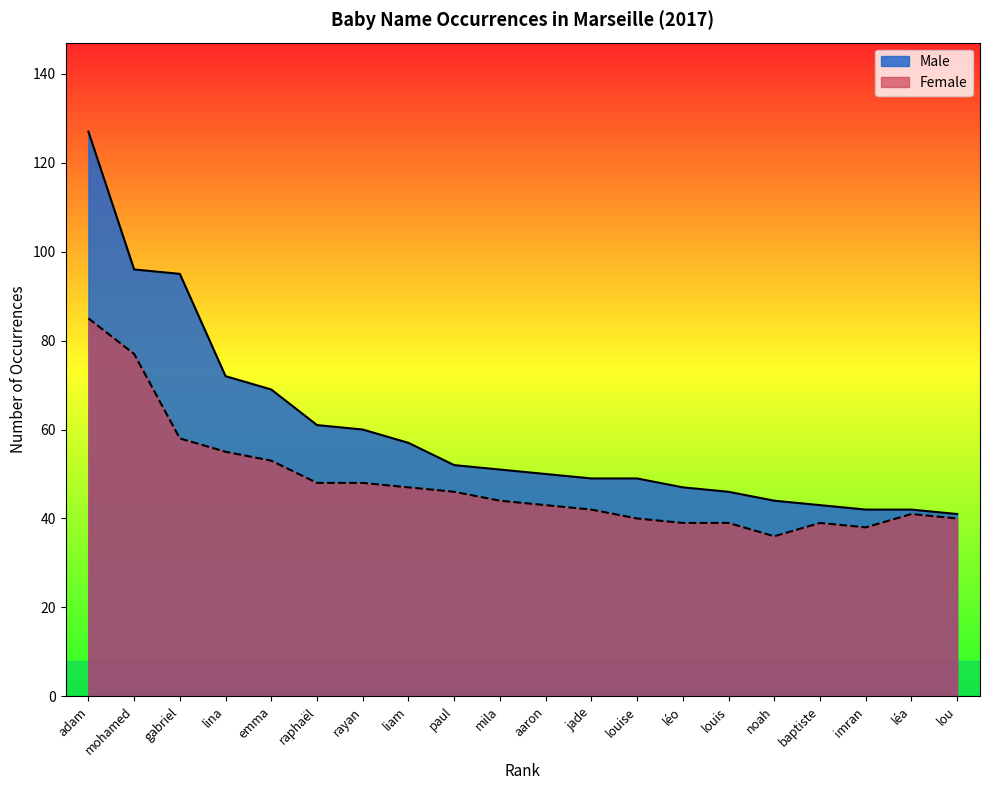

Reading left to right, extract all data points from this chart.

Male: adam=127	mohamed=96	gabriel=95	lina=72	emma=69	raphaël=61	rayan=60	liam=57	paul=52	mila=51	aaron=50	jade=49	louise=49	léo=47	louis=46	noah=44	baptiste=43	imran=42	léa=42	lou=41
Female: adam=85	mohamed=77	gabriel=58	lina=55	emma=53	raphaël=48	rayan=48	liam=47	paul=46	mila=44	aaron=43	jade=42	louise=40	léo=39	louis=39	noah=36	baptiste=39	imran=38	léa=41	lou=40